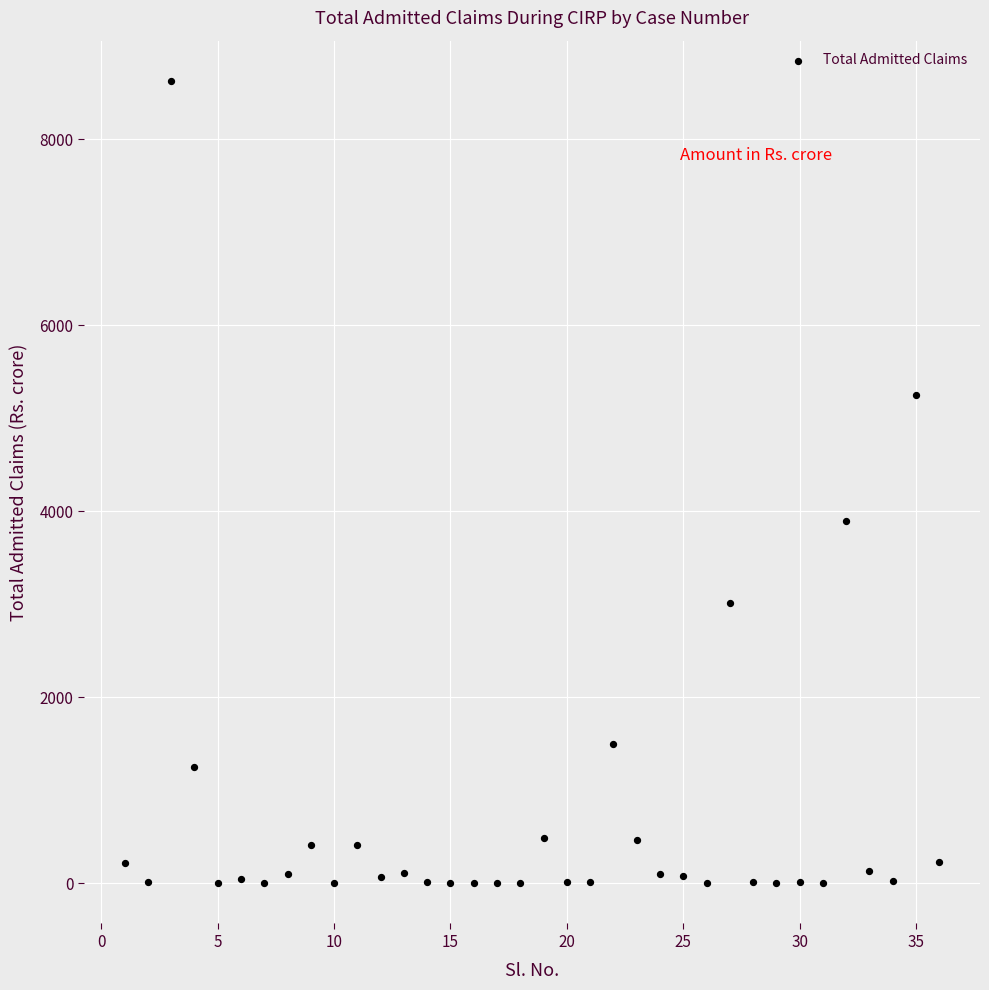

What Y value in the scatter plot is closest to 4312?

3894.8